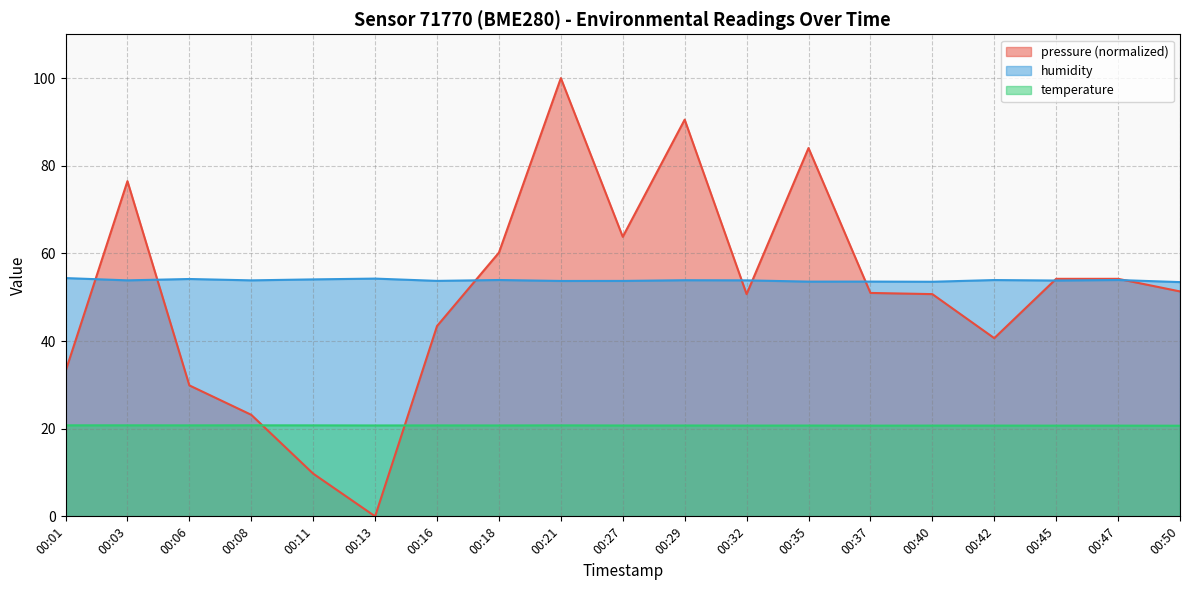

Which category has the highest value in the humidity series?

00:01